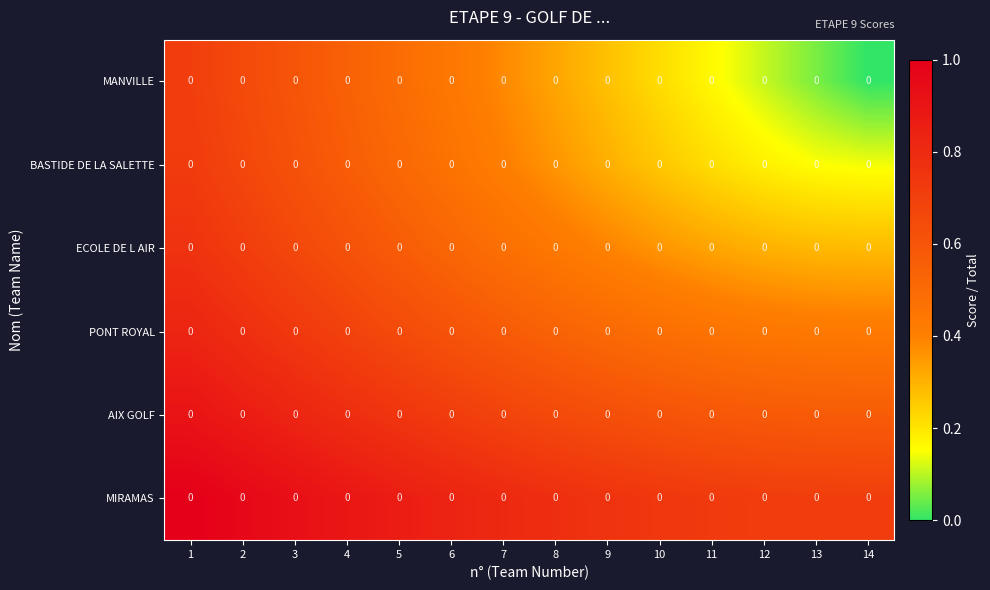

The value of MIRAMAS at 7 is 0.8. True or false?

True